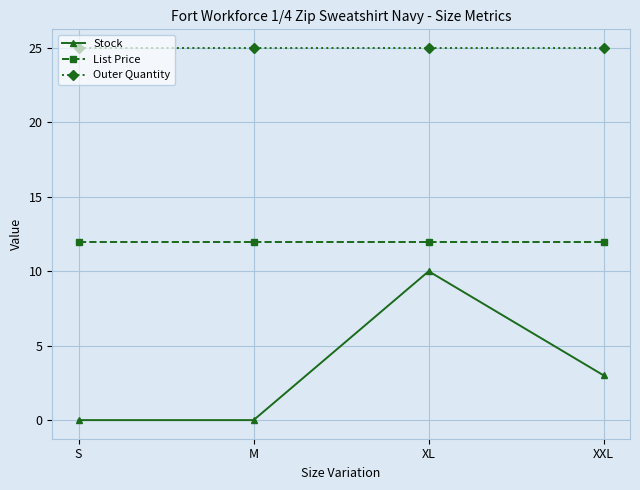

What is the spread (max minus min) of values at XXL?

22.0